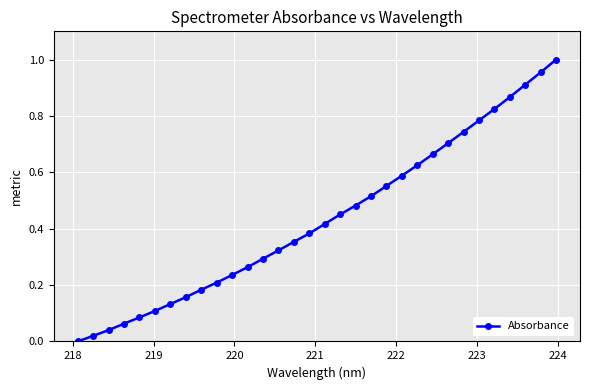

What is the sum of all values?

13.9